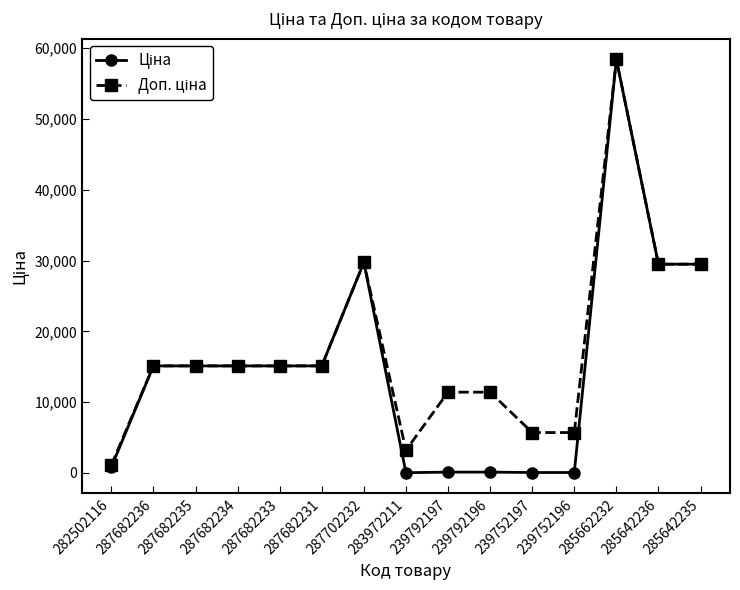

At which category does the chart reach its peak across all series?

285662232